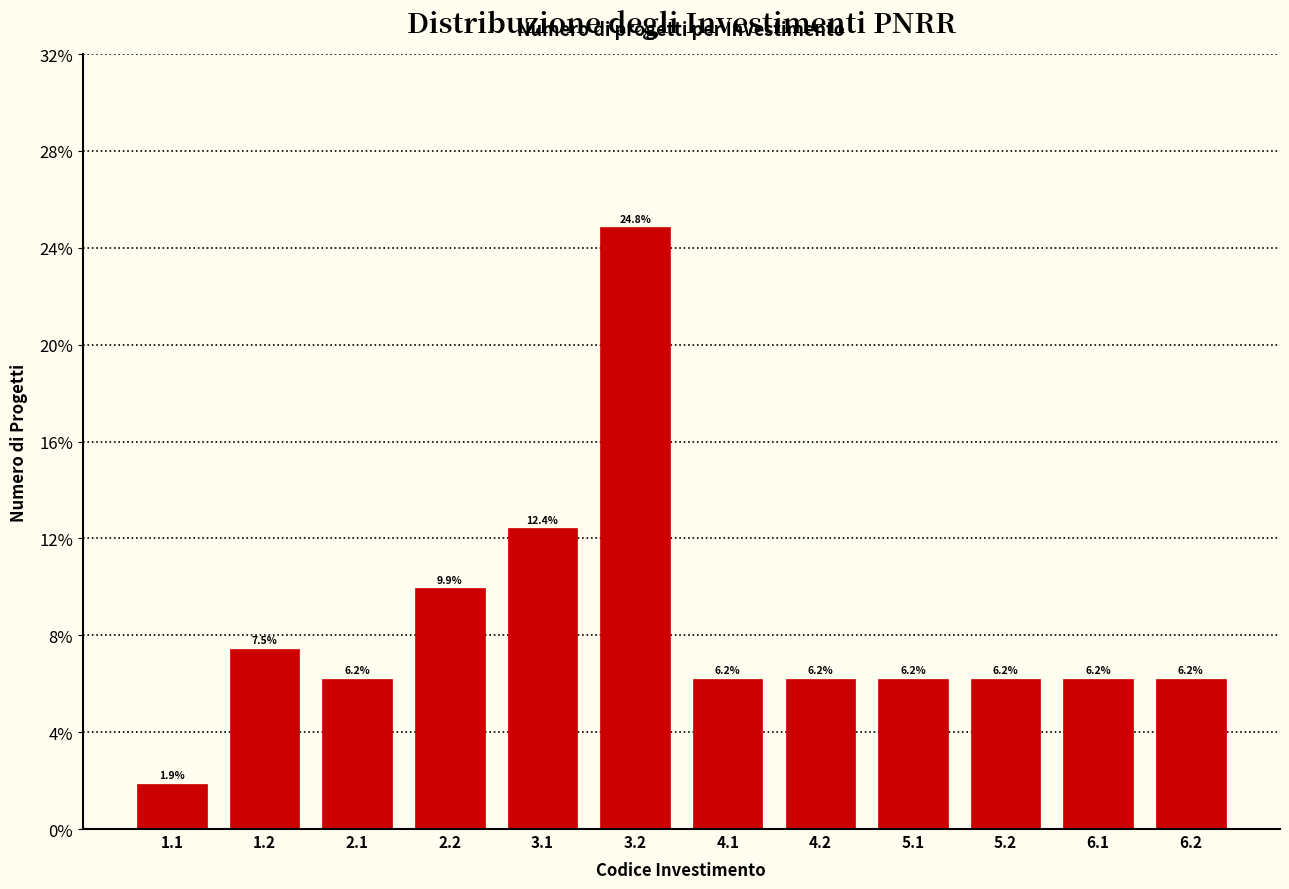

Reading left to right, transcribe all the data shown in this chart.

1.1=1.9	1.2=7.5	2.1=6.2	2.2=9.9	3.1=12.4	3.2=24.8	4.1=6.2	4.2=6.2	5.1=6.2	5.2=6.2	6.1=6.2	6.2=6.2